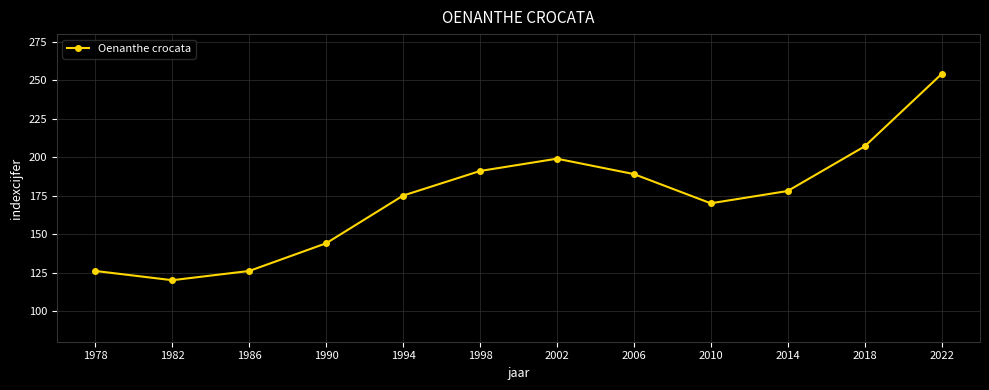

What is the change in value from 2002 to 2014?

-21